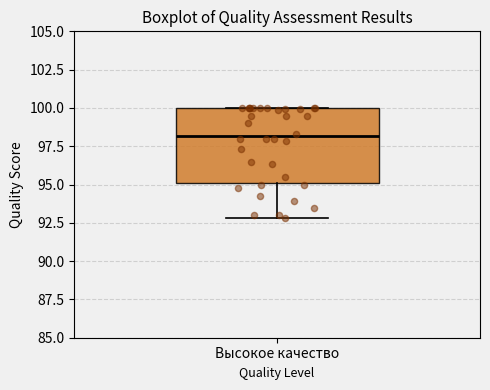

Transcribe this box plot: give where the median line is, the range the box spans, and where the two whiskers end, as read against the y-axis. The values are not printed on the chart, so give them approximately, as read against the axis.

median 98, box 95 to 100, whiskers 93 to 100